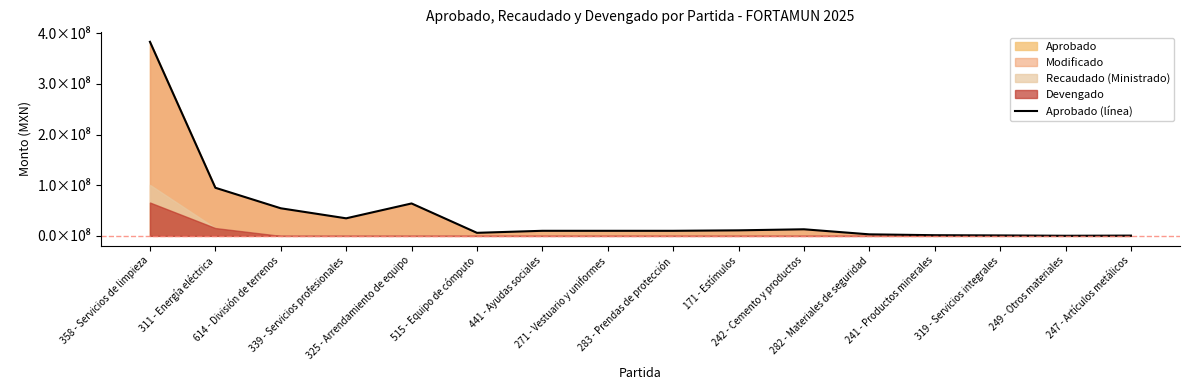

How many categories are shown in the chart?

16